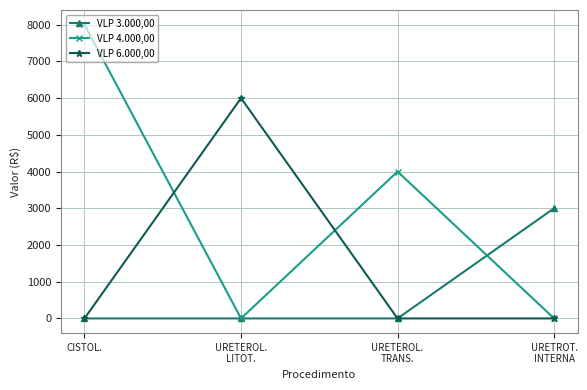

At which label does VLP 4.000,00 first exceed 4000?

CISTOL.